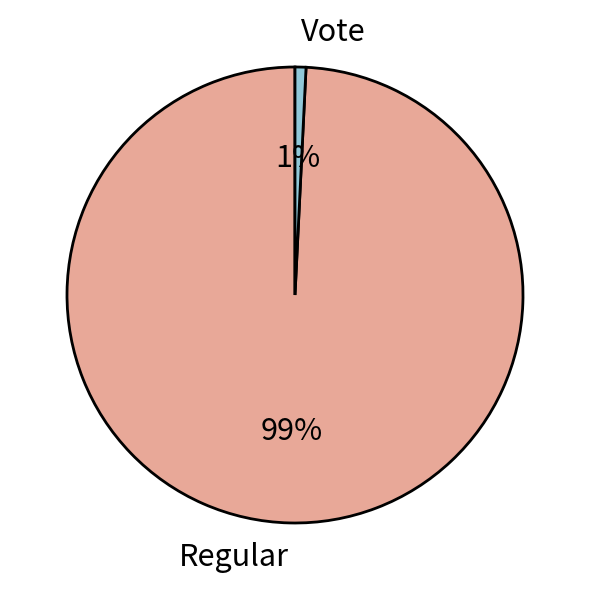

Count the number of slices in the pie.

2